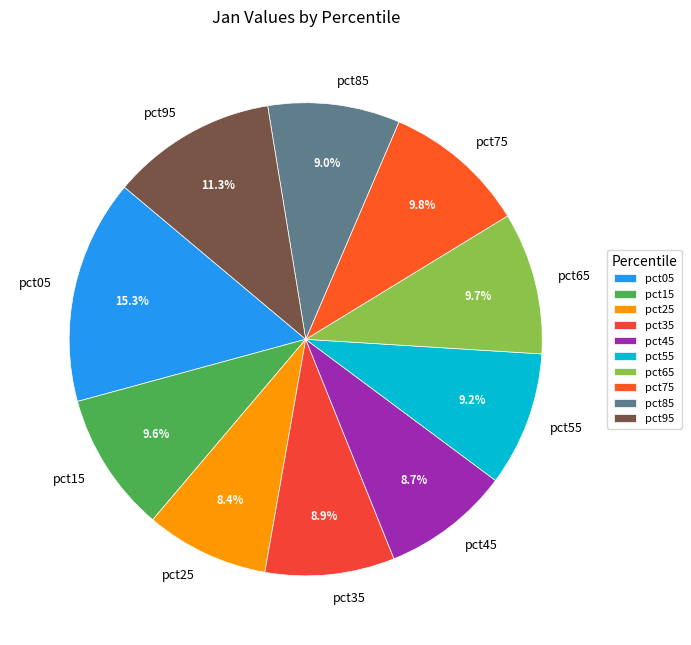

Do pct95 and pct05 together represent more than half of the pie?

No